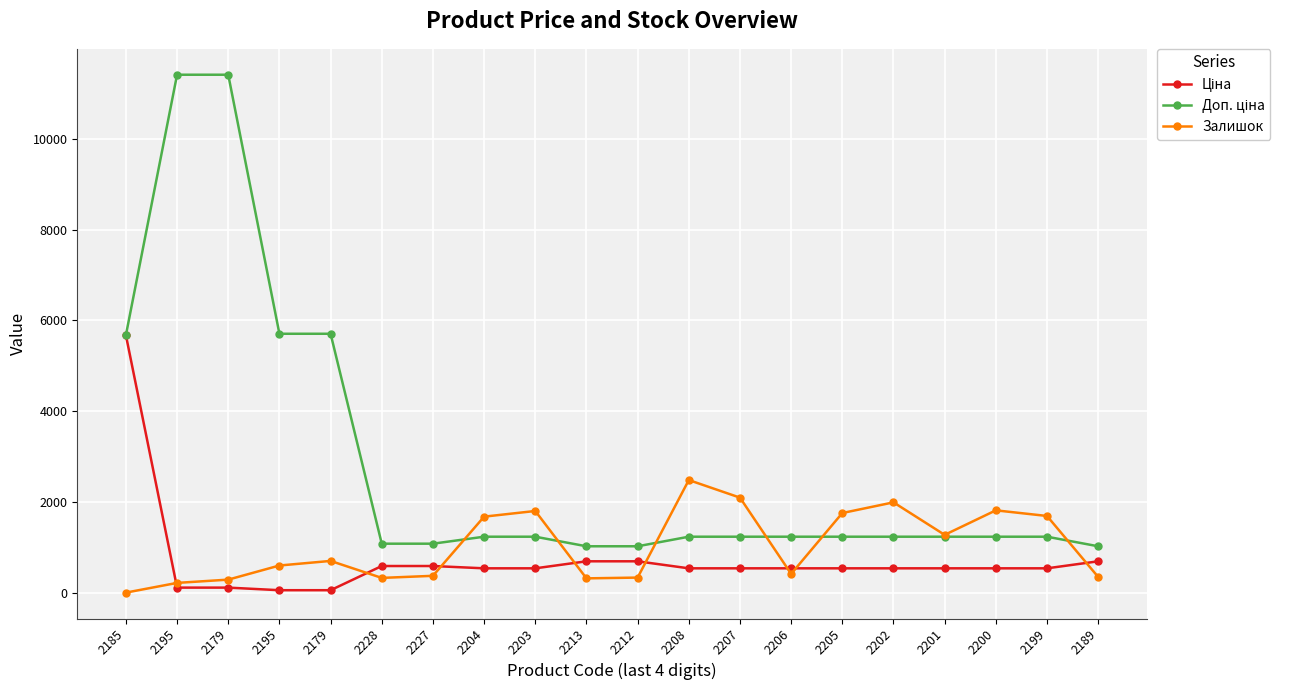

How many data points in Залишок are less than 702?

10